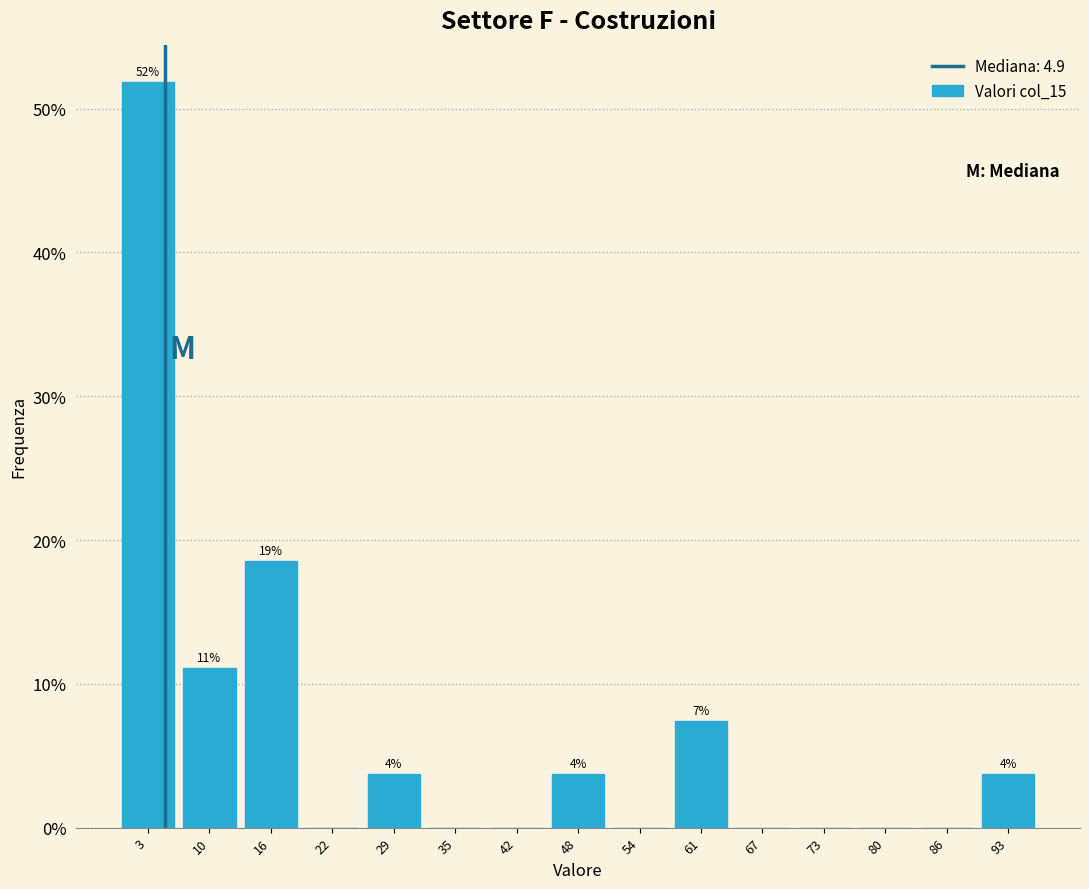

Which range on the x-axis has the tallest bar?

0 to 6